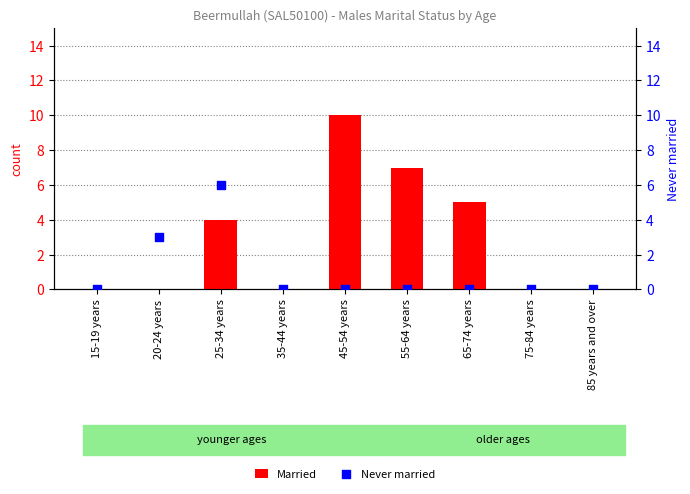

At which category is the sum across all series the highest?

25-34 years